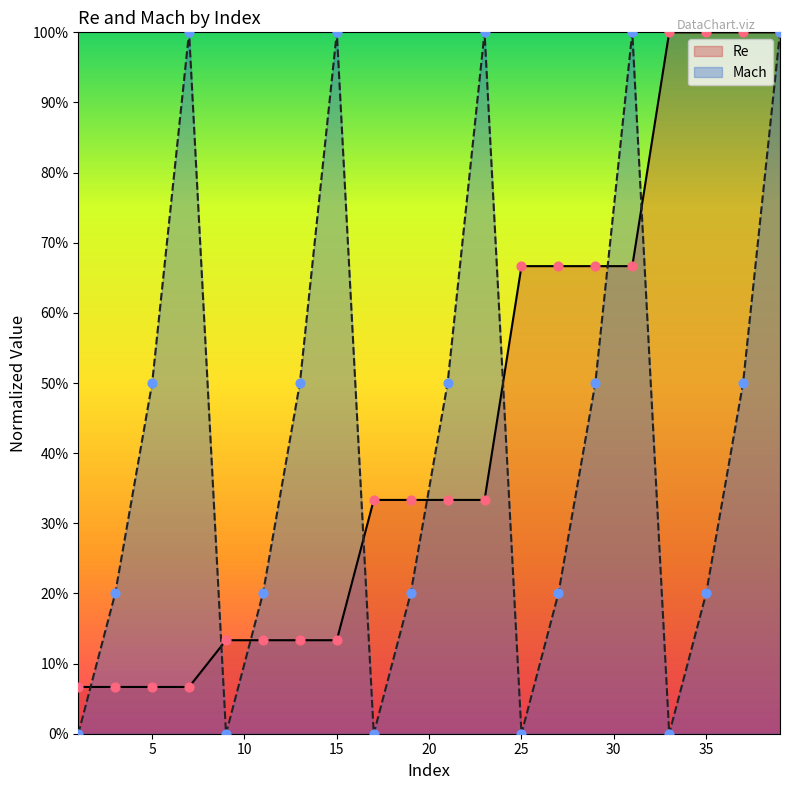

What are all the series names shown in the legend?

Re, Mach